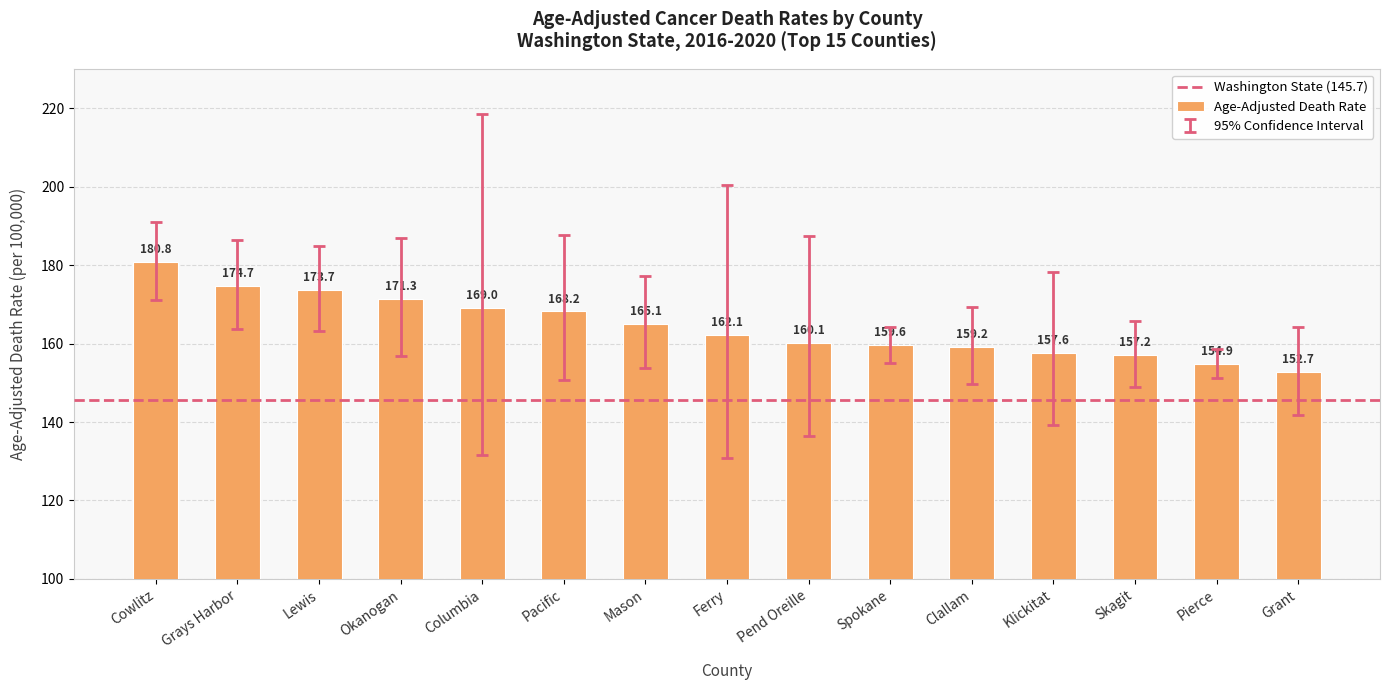

What is the greatest value displayed?

180.8